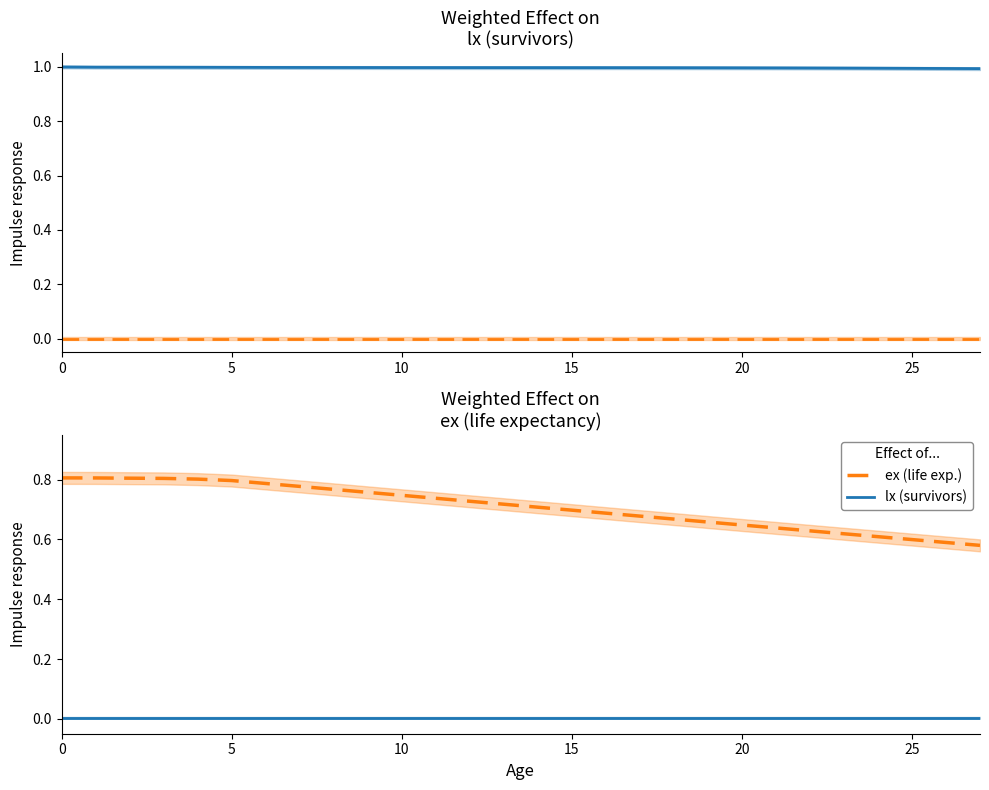

The value of ex (life exp.) at 9 is 0.8. True or false?

True